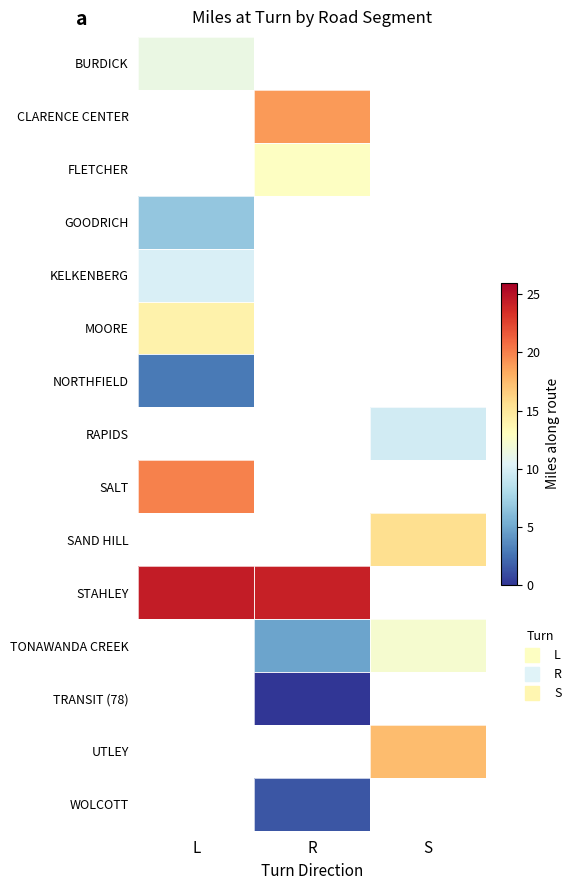

Count the number of categories in the chart.

3